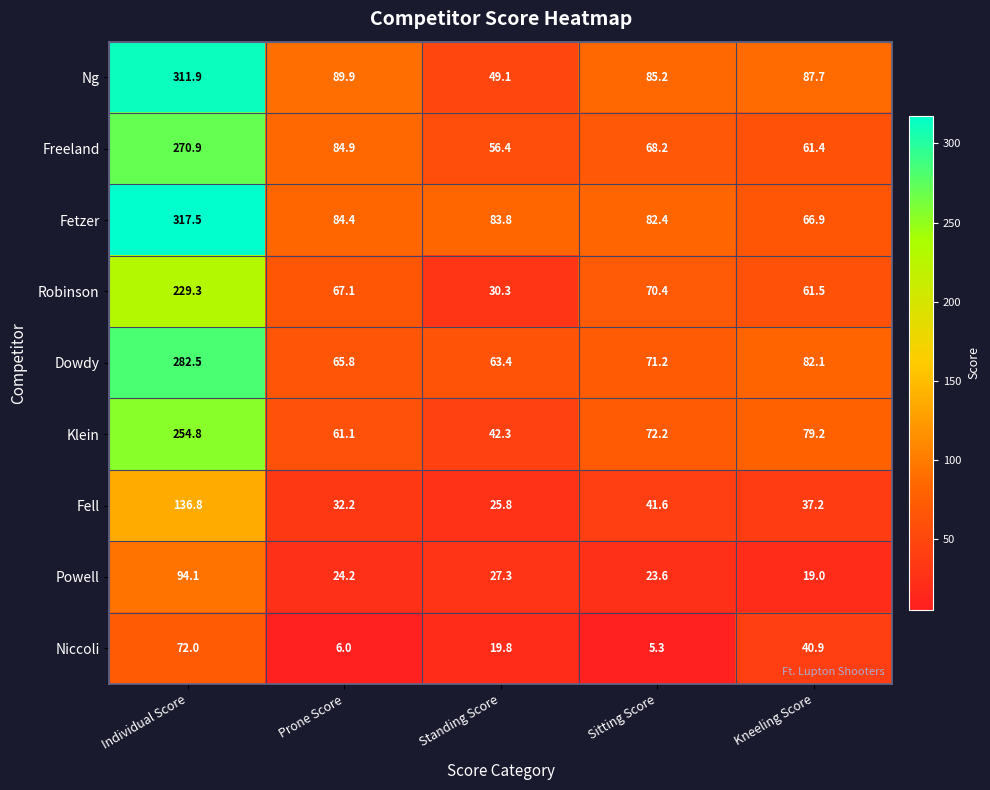

Read the Ng value at Sitting Score.

85.2